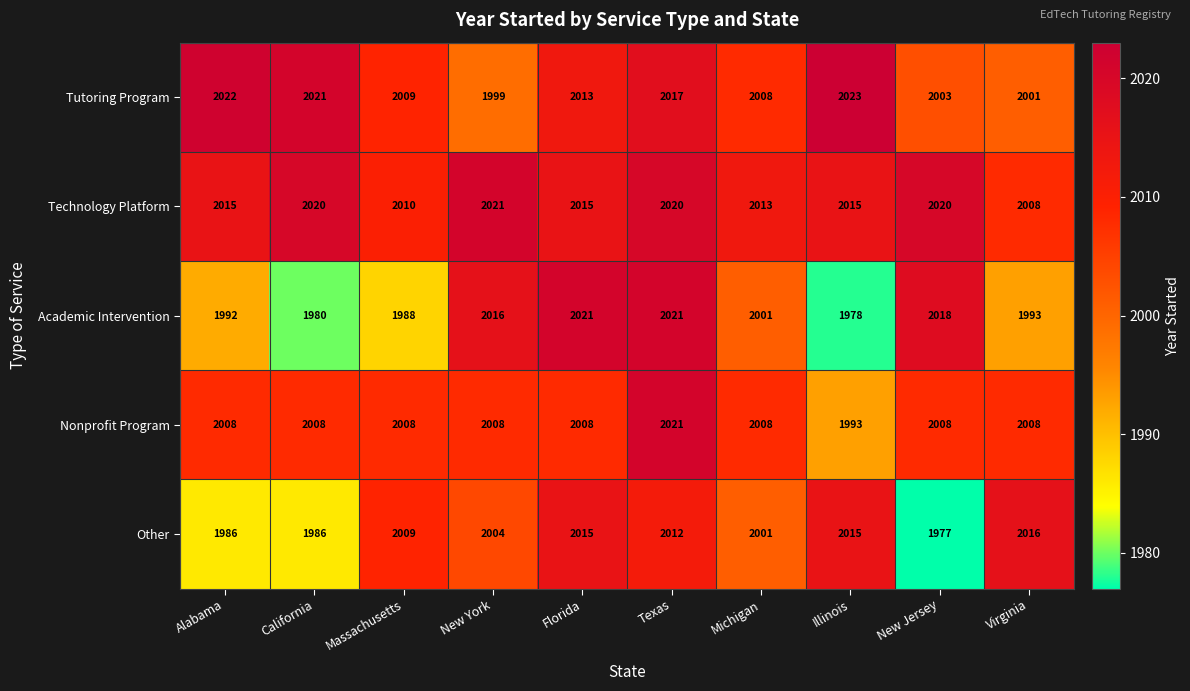

Which label corresponds to the smallest value in the chart?

New Jersey